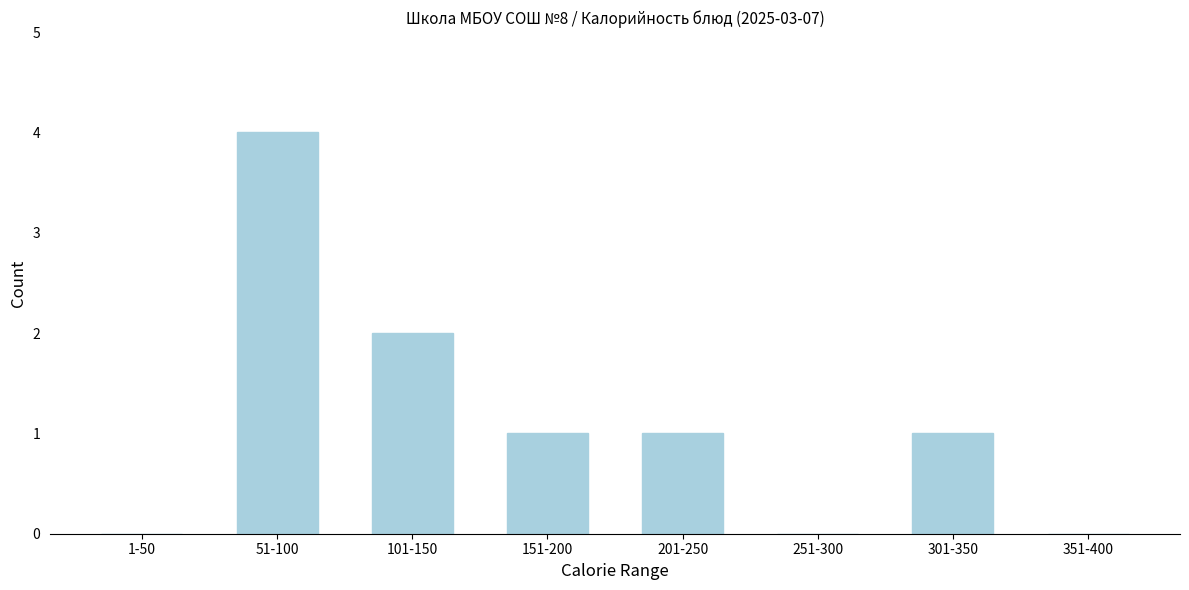

Reading left to right, transcribe all the data shown in this chart.

1-50=0	51-100=4	101-150=2	151-200=1	201-250=1	251-300=0	301-350=1	351-400=0